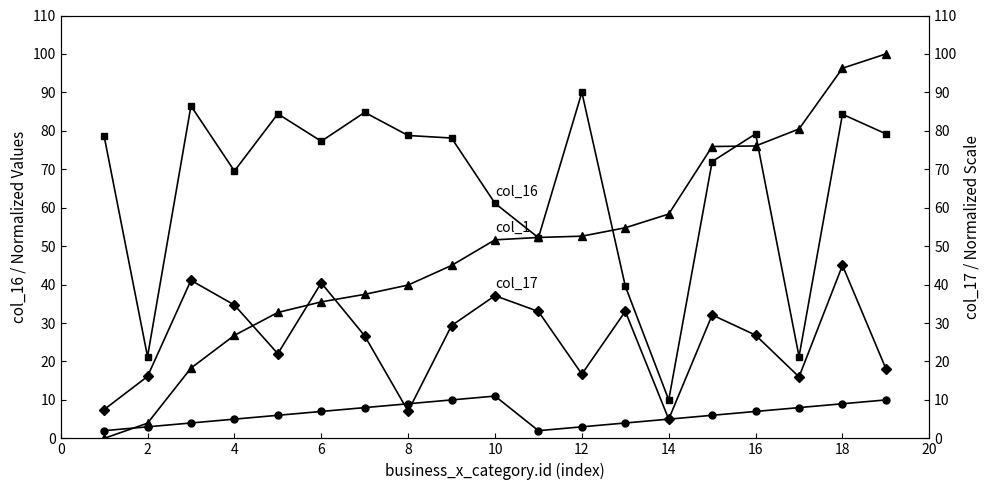

True or false: col_16 has a value of 43.5 at 14.

False